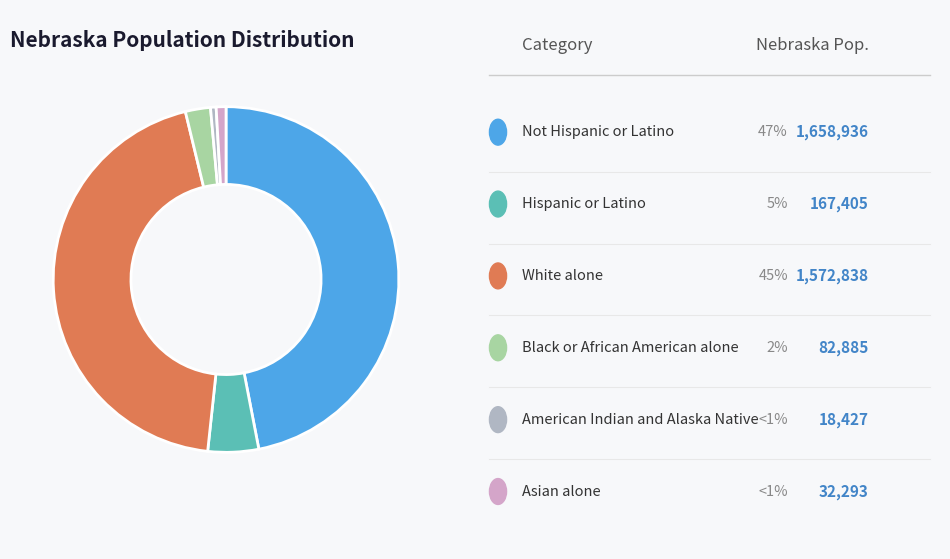

Count the number of slices in the pie.

6